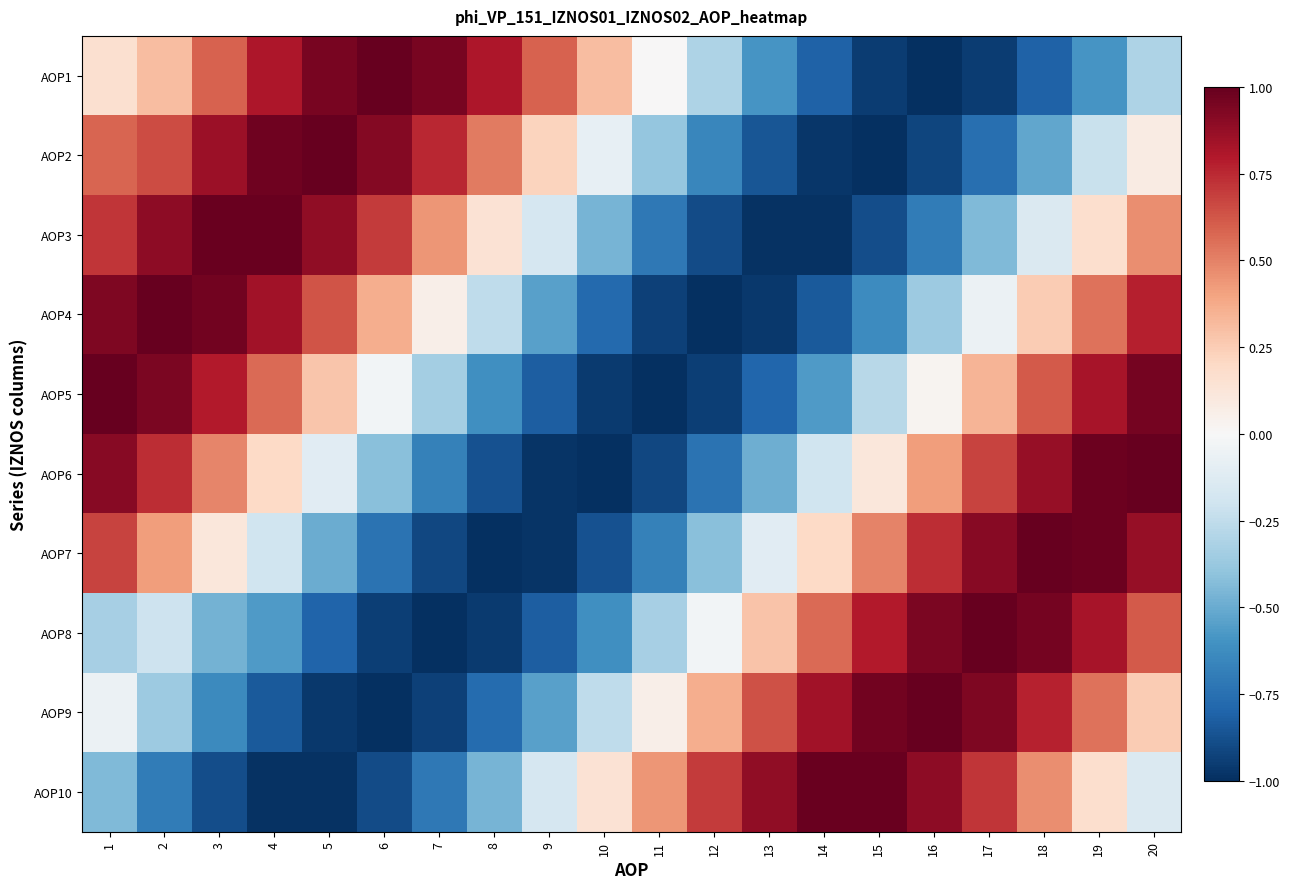

At which category does the chart reach its minimum across all series?

16